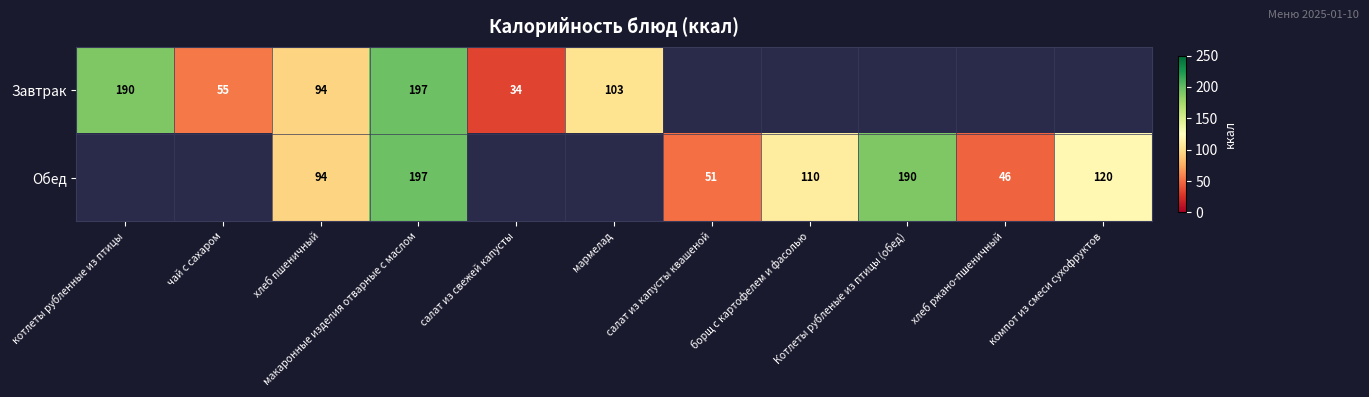

Is the value of Обед at Котлеты рубленые из птицы (обед) greater than the value of Завтрак at макаронные изделия отварные с маслом?

No